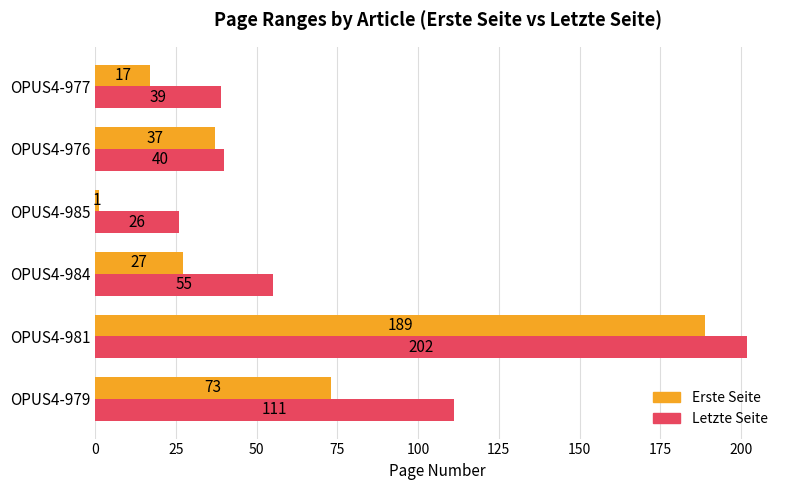

What is the sum of all Erste Seite values?

344